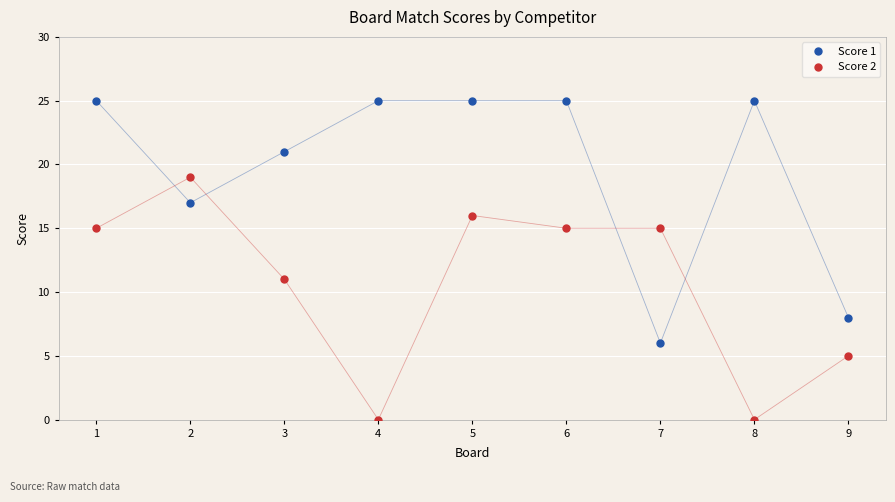

Reading left to right, extract all data points from this chart.

Score 1: 1=25	2=17	3=21	4=25	5=25	6=25	7=6	8=25	9=8
Score 2: 1=15	2=19	3=11	4=0	5=16	6=15	7=15	8=0	9=5